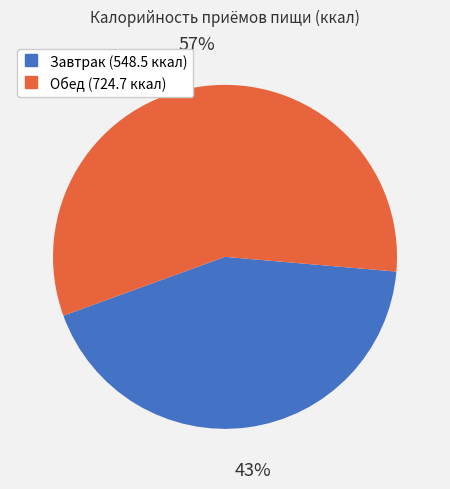

Is it true that Завтрак is 43% of the pie?

True